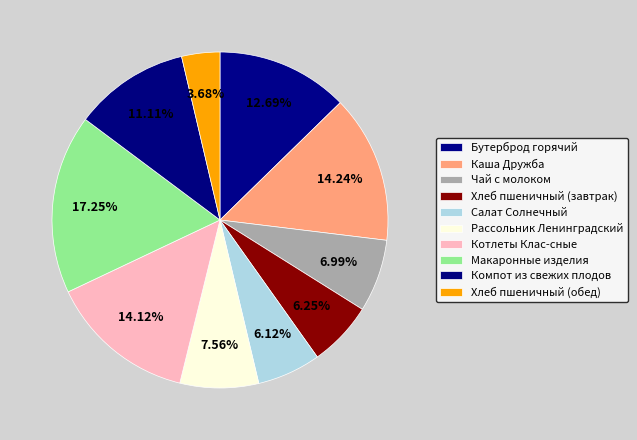

How many slices are in this pie chart?

10